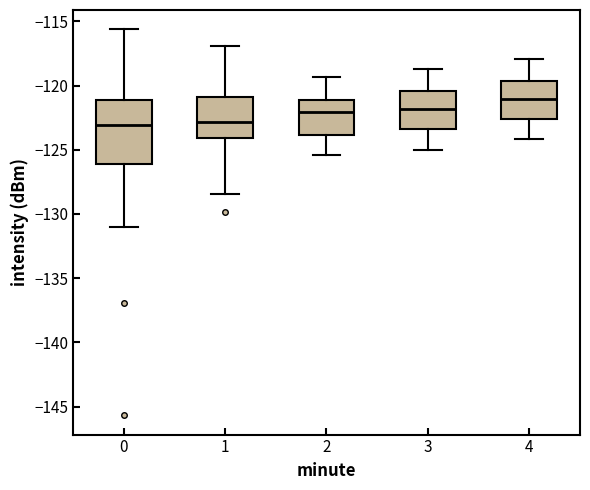

Reading left to right, transcribe this box plot: for each box, give where its median line is, the range the box spans, and where its two whiskers end, as read against the y-axis. The values are not printed on the chart, so give them approximately, as read against the axis.

0: median -123.0, box -126.0 to -121.0, whiskers -131.0 to -115.5
1: median -123.0, box -124.0 to -121.0, whiskers -128.5 to -117.0
2: median -122.0, box -124.0 to -121.0, whiskers -125.5 to -119.5
3: median -122.0, box -123.5 to -120.5, whiskers -125.0 to -118.5
4: median -121.0, box -122.5 to -119.5, whiskers -124.0 to -118.0